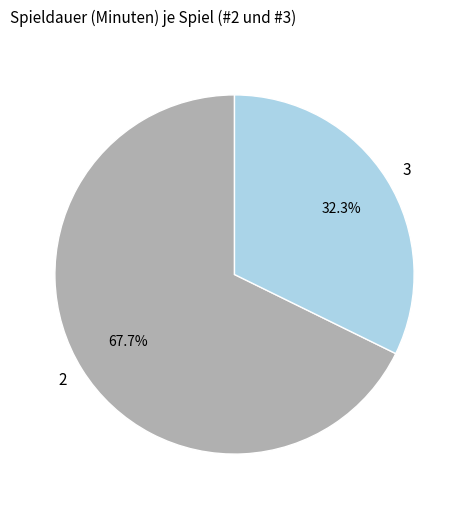

Which category accounts for the majority?

2